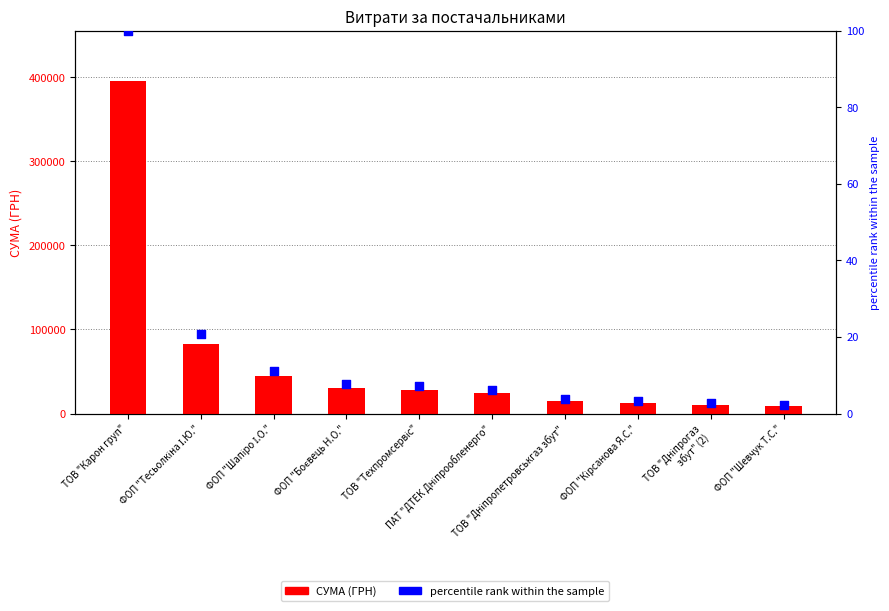

Which series has the largest total across all categories?

СУМА (ГРН)